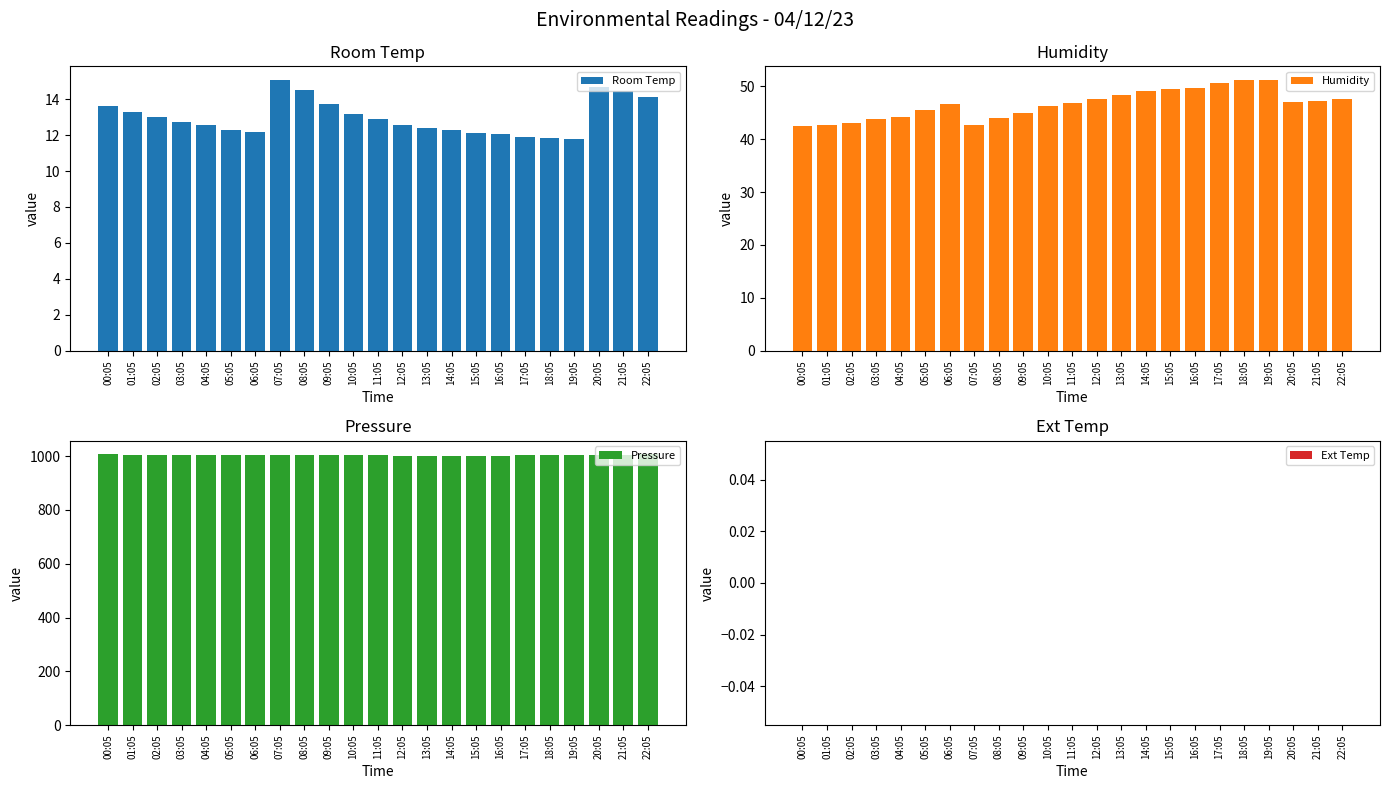

List the labels in order of Room Temp value, largest first.

07:05, 20:05, 08:05, 21:05, 22:05, 09:05, 00:05, 01:05, 10:05, 02:05, 11:05, 03:05, 12:05, 04:05, 13:05, 14:05, 05:05, 06:05, 15:05, 16:05, 17:05, 18:05, 19:05